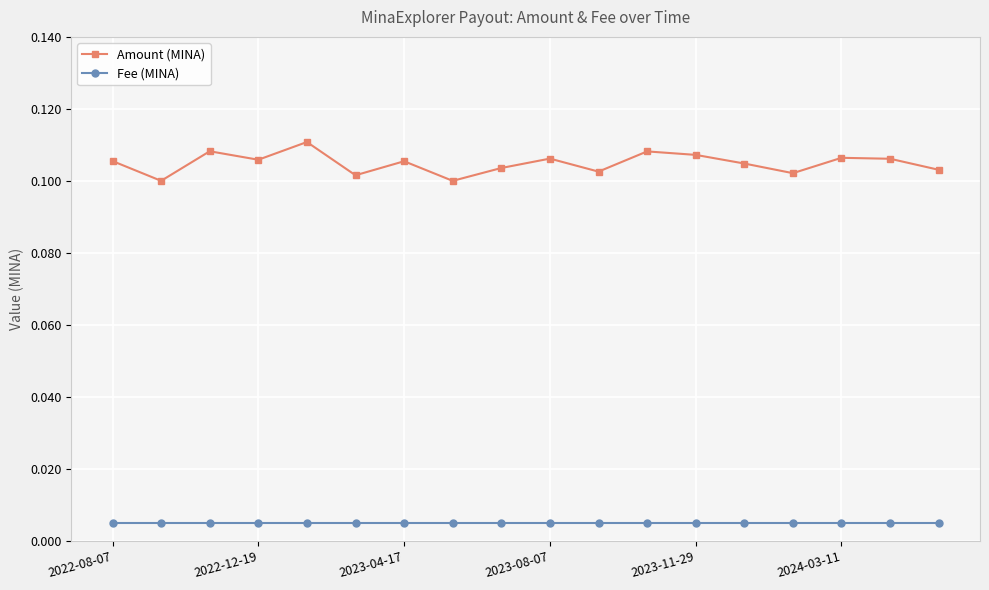

True or false: Fee (MINA) and Amount (MINA) intersect in this chart.

False